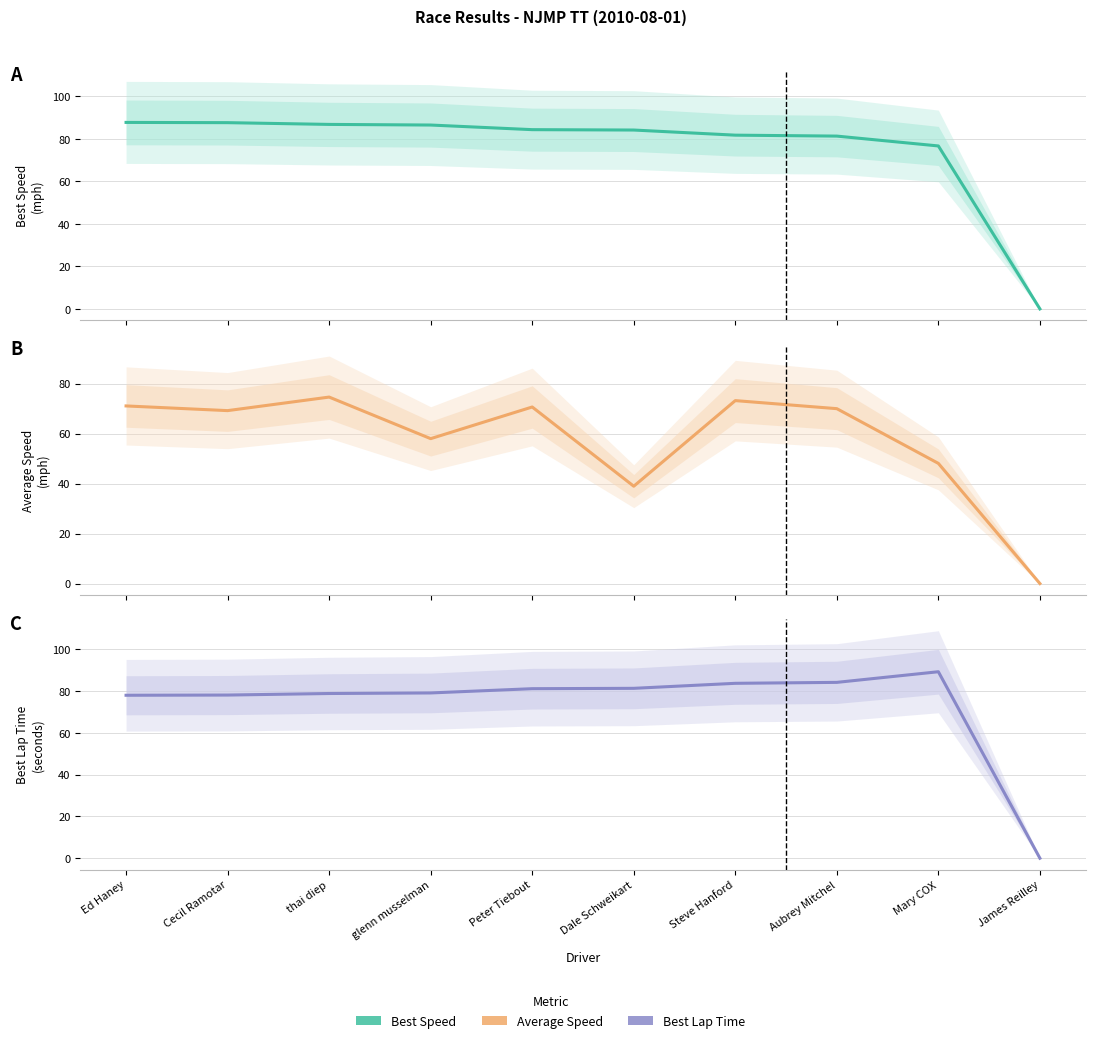

What position from the left is Peter Tiebout?

5